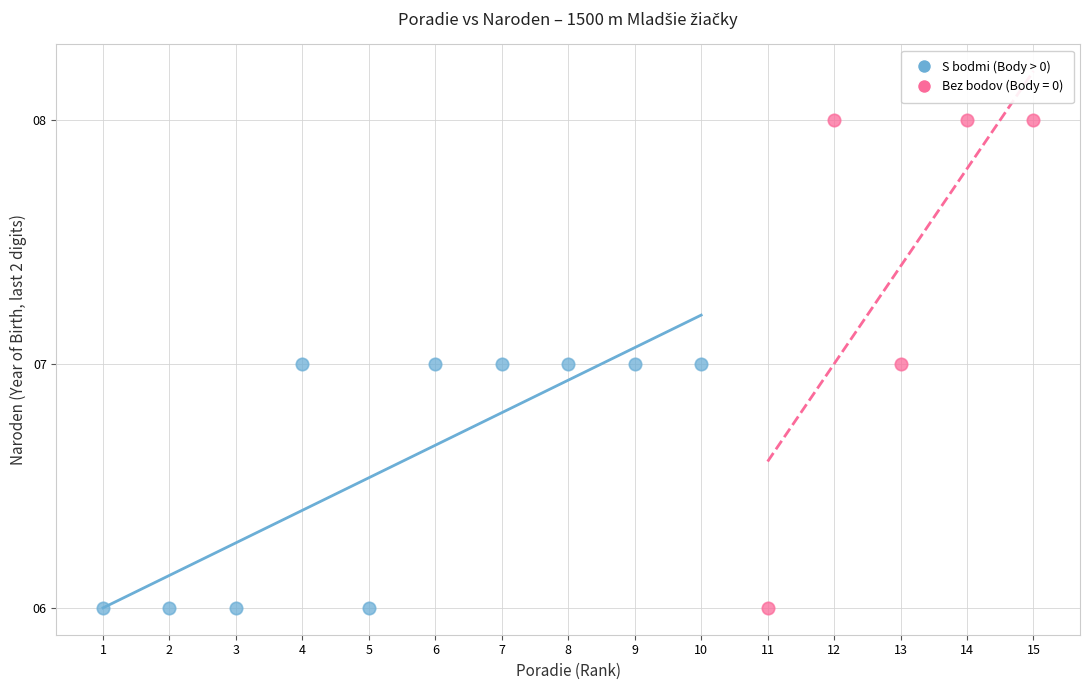

Which series reaches the maximum Y coordinate?

Bez bodov (Body = 0)